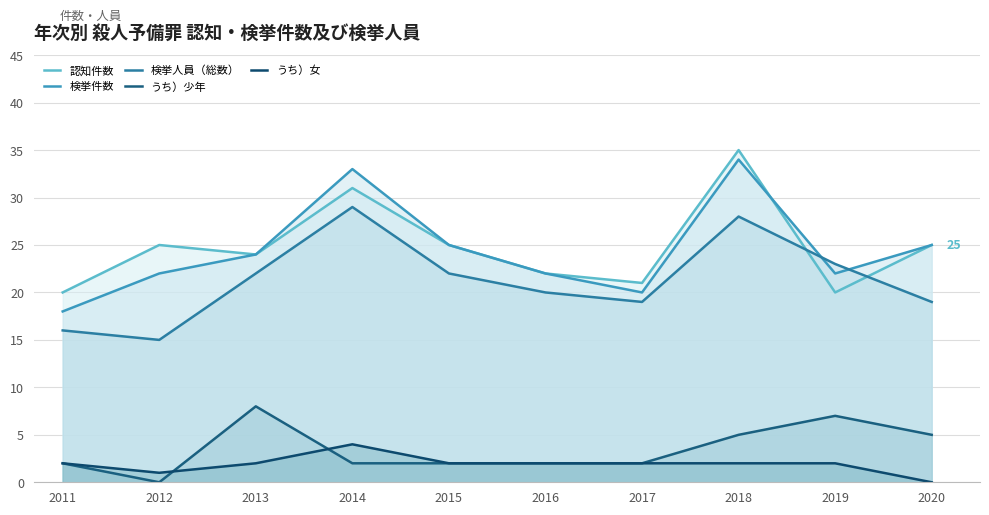

Reading left to right, extract all data points from this chart.

認知件数: 20	25	24	31	25	22	21	35	20	25
検挙件数: 18	22	24	33	25	22	20	34	22	25
検挙人員（総数）: 16	15	22	29	22	20	19	28	23	19
うち）少年: 2	0	8	2	2	2	2	5	7	5
うち）女: 2	1	2	4	2	2	2	2	2	0